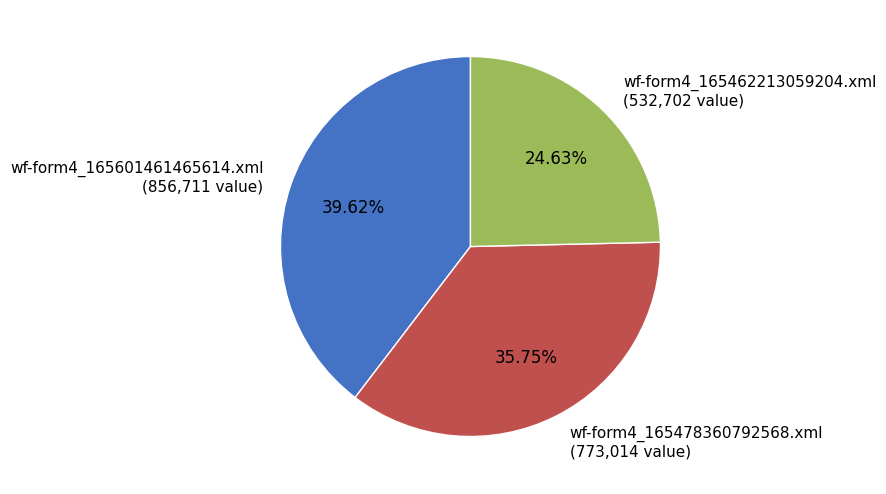

Between wf-form4_165478360792568.xml and wf-form4_165462213059204.xml, which is larger?

wf-form4_165478360792568.xml